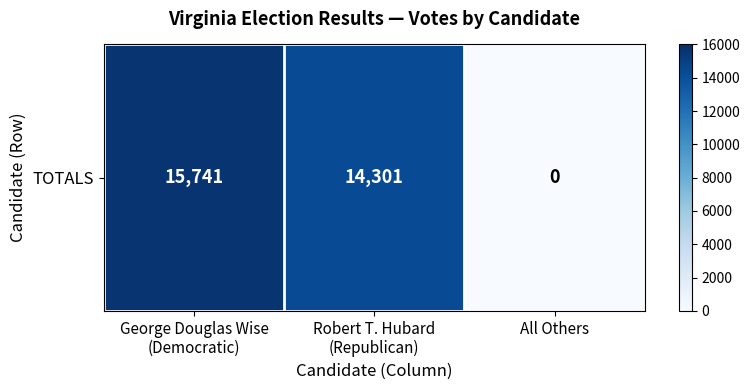

Is it true that the value at Robert T. Hubard
(Republican) is 3608?

False